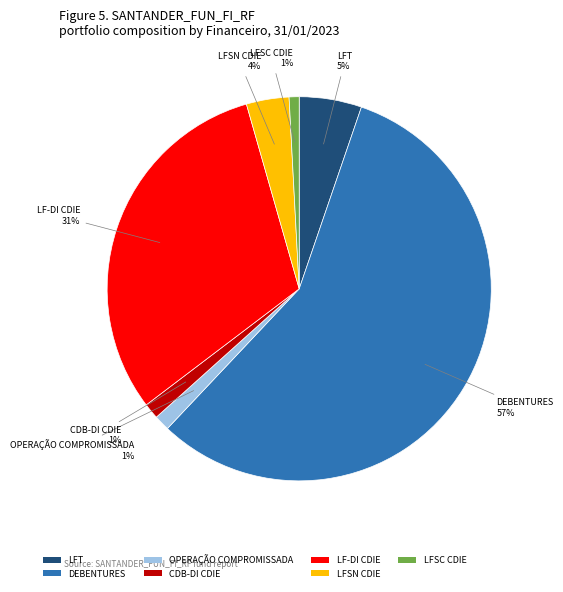

Is the sum of LFSN CDIE and LFSC CDIE greater than half?

No